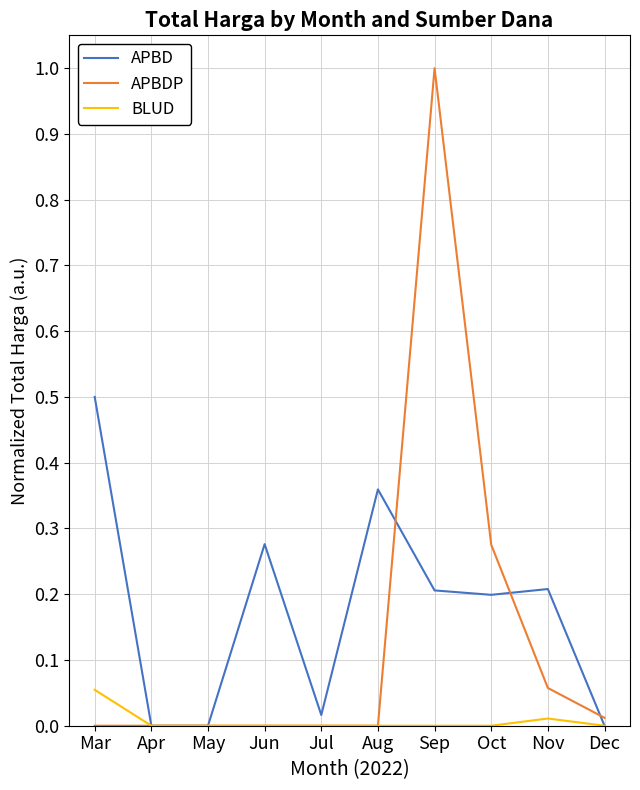

What is the total value across all series at Mar?

0.6